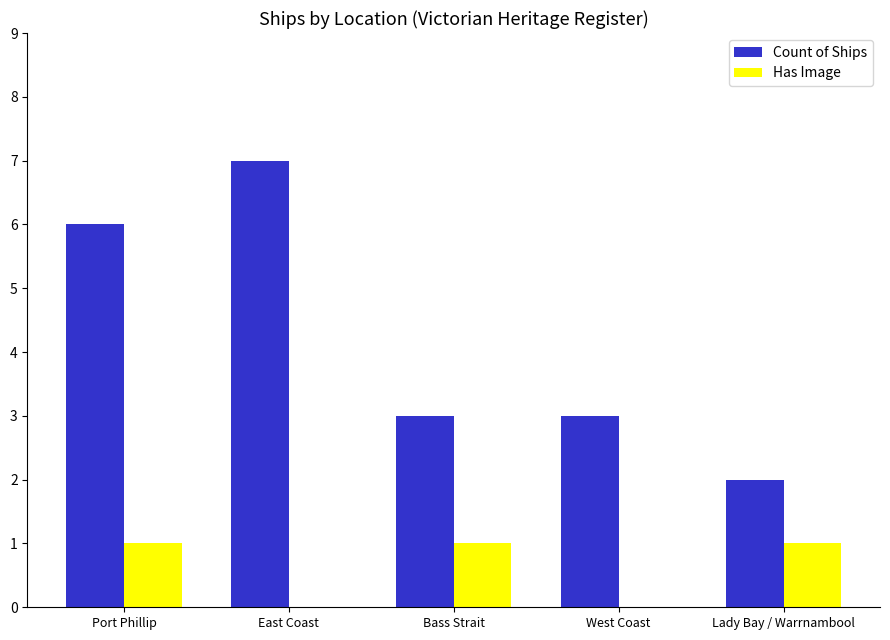

The Has Image series shows 1 at Port Phillip. True or false?

True